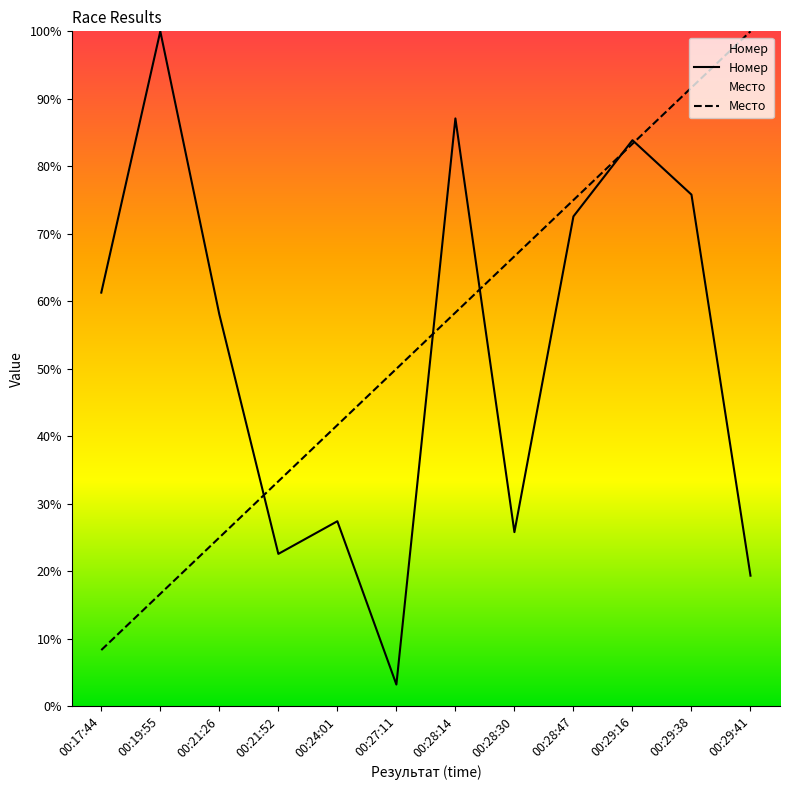

Which series has the largest total across all categories?

Место